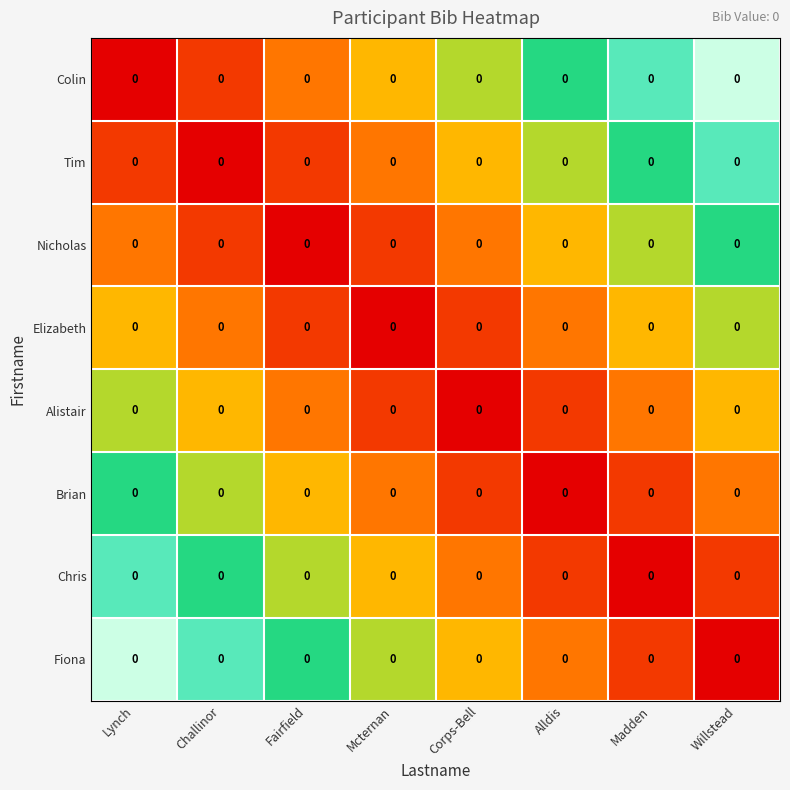

How many distinct data groups are displayed?

8